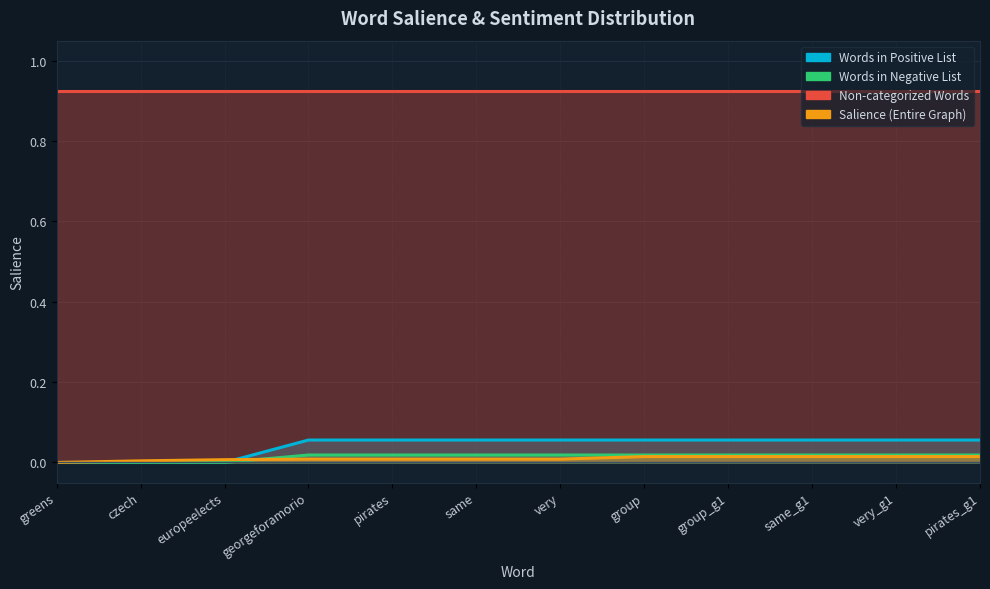

Which series has the largest range (max minus min)?

Words in Positive List